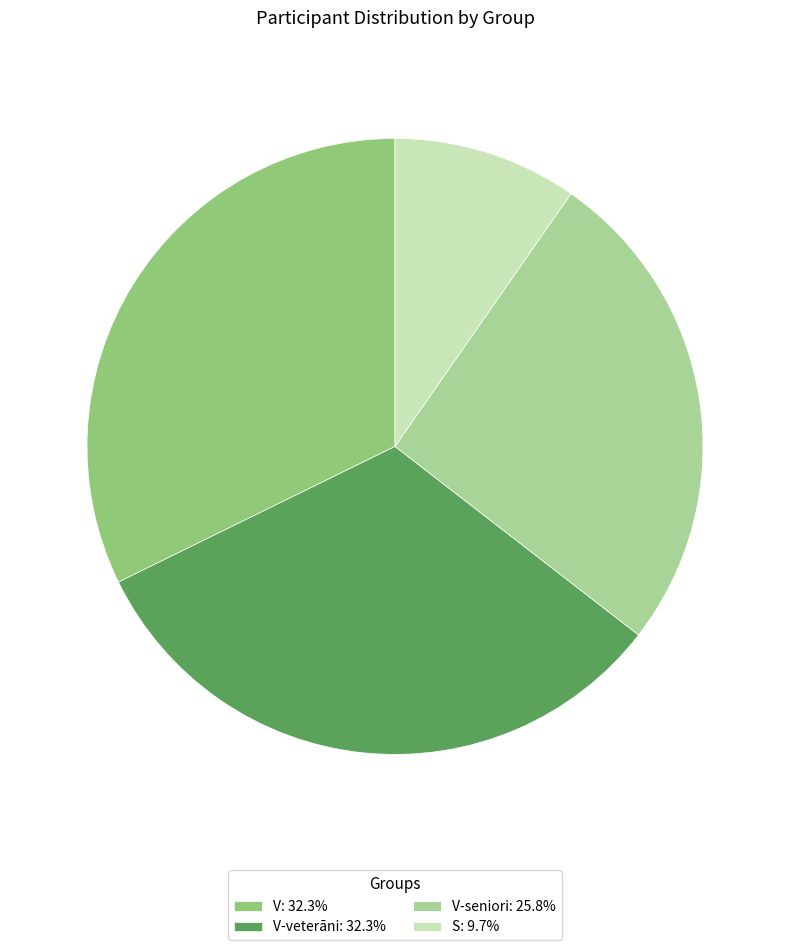

Combined, do V-veterāni: 32.3% and V: 32.3% account for over 50%?

Yes